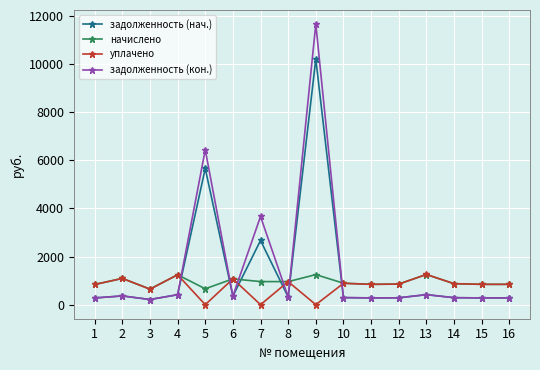

Which series ends up on top after the final intersection of задолженность (кон.) and начислено?

начислено